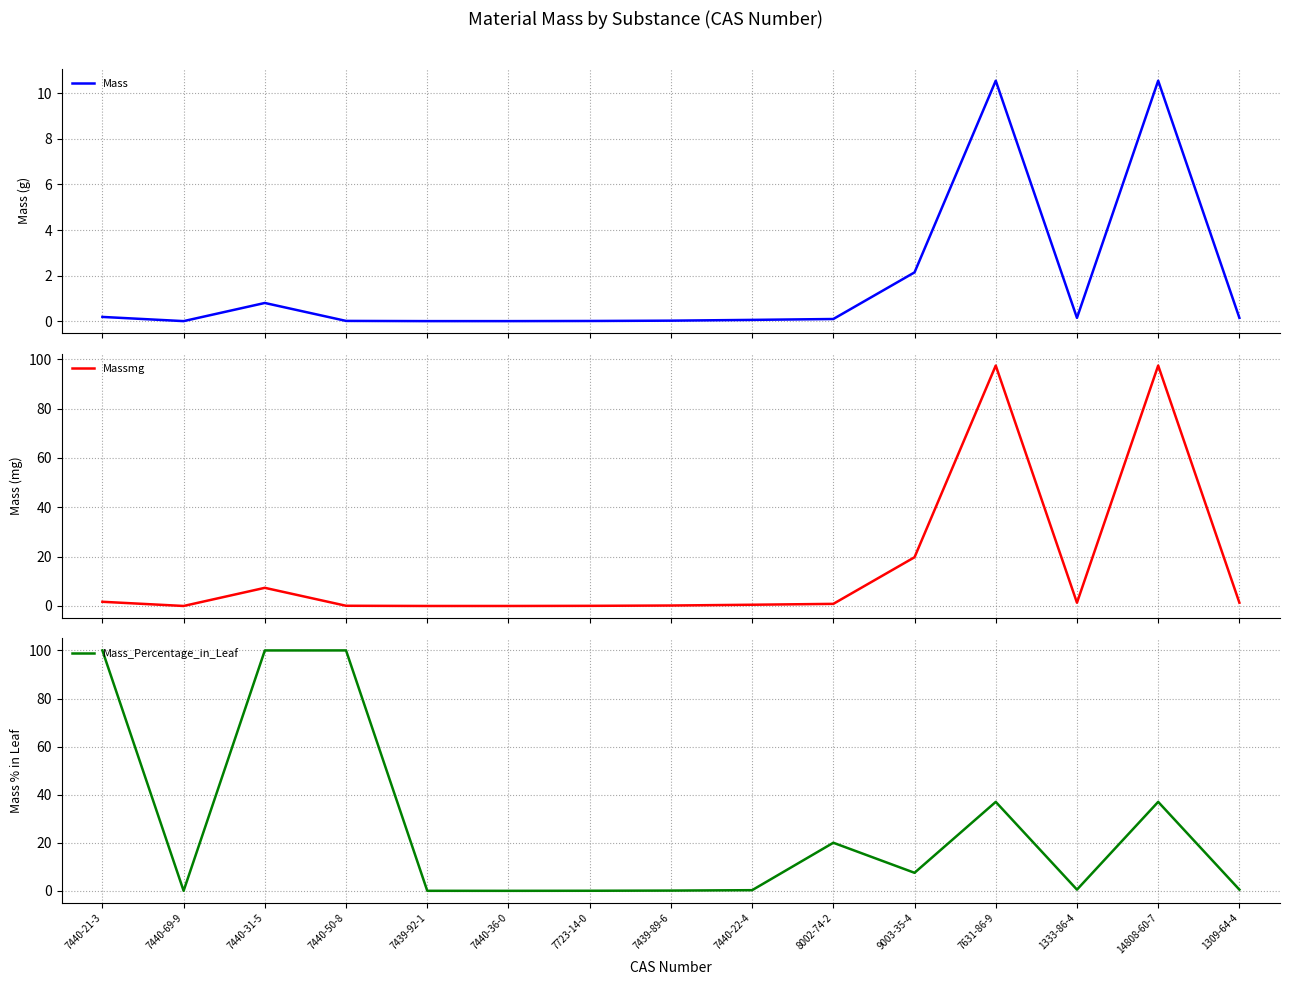

Rank the series by their average value, from highest to lowest.

Mass_Percentage_in_Leaf, Massmg, Mass